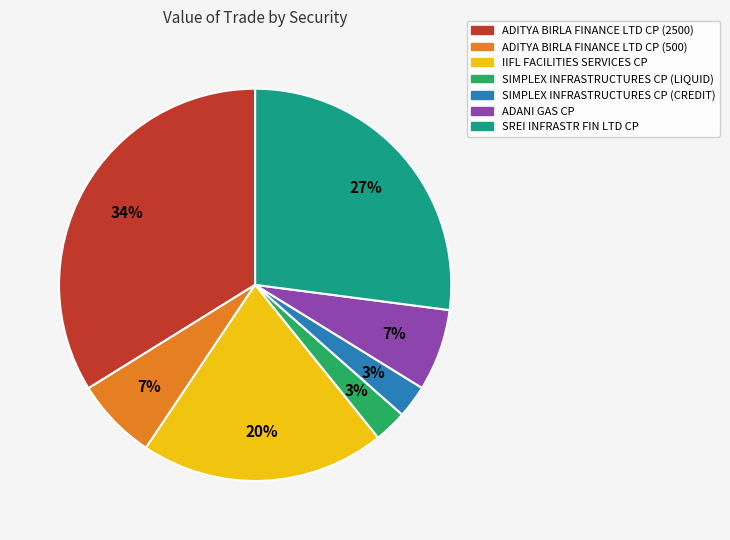

To the nearest percent, what is the difference between the ADITYA BIRLA FINANCE LTD CP (500) and SIMPLEX INFRASTRUCTURES CP (CREDIT) slice percentages?

4%